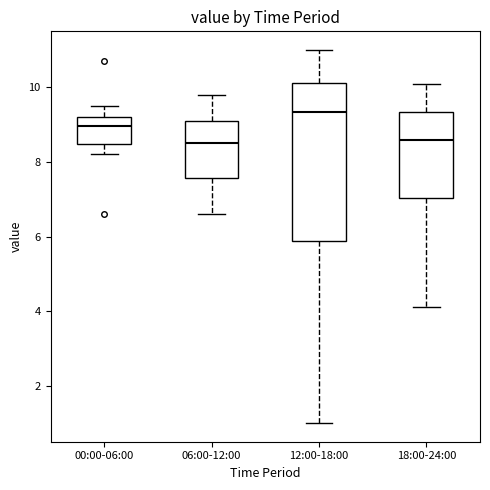

Comparing the boxes themselves (not the whiskers), which one is the tallest?

12:00-18:00